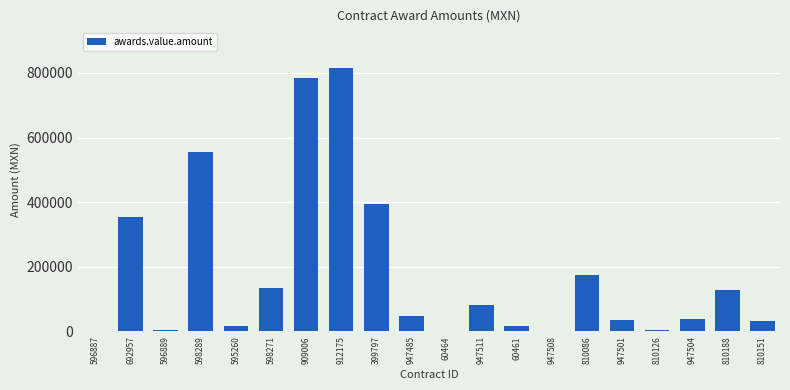

How many data points does each series have?

20